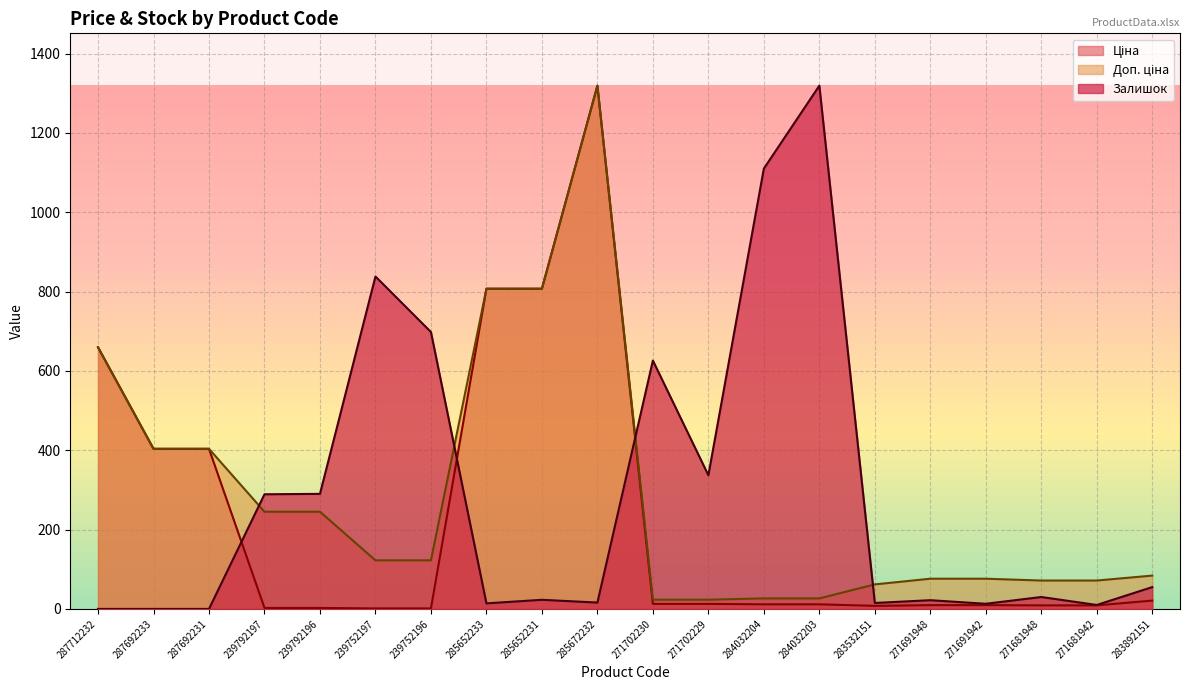

What are all the series names shown in the legend?

Ціна, Доп. ціна, Залишок